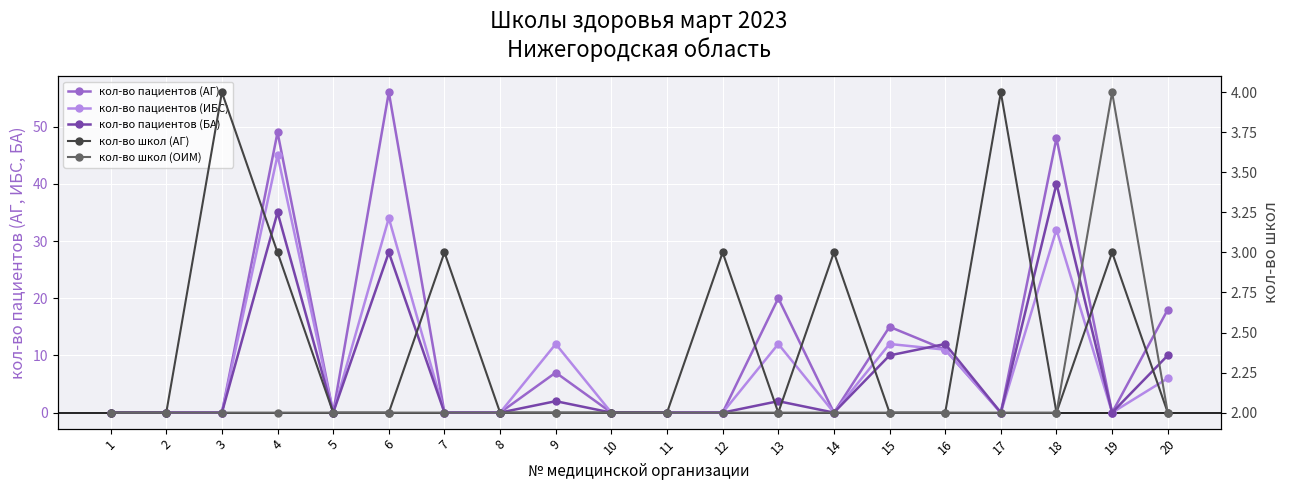

Which series changed the most between 5 and 18?

кол-во пациентов (АГ)